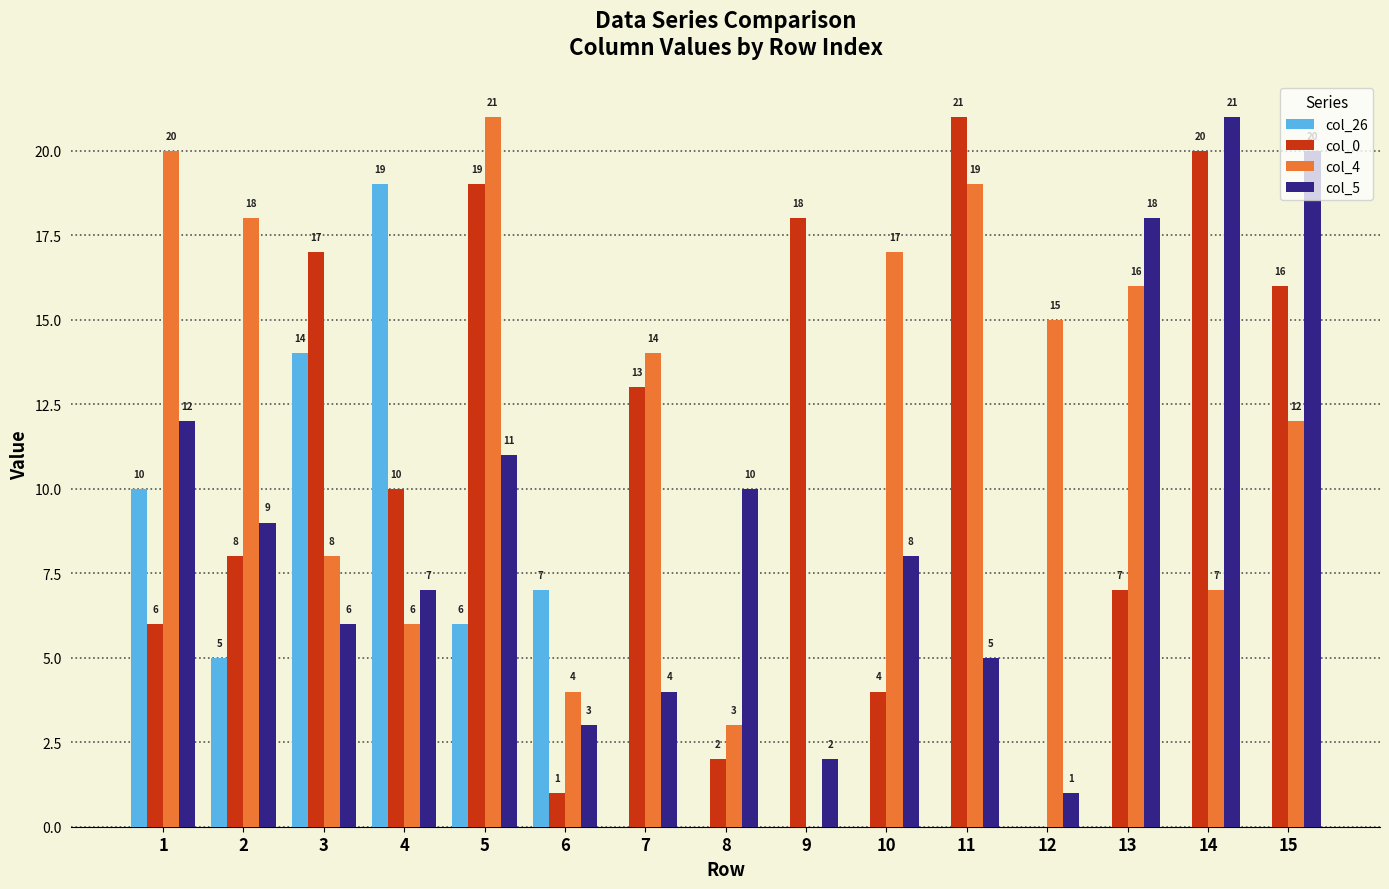

Are the bars horizontal?

No